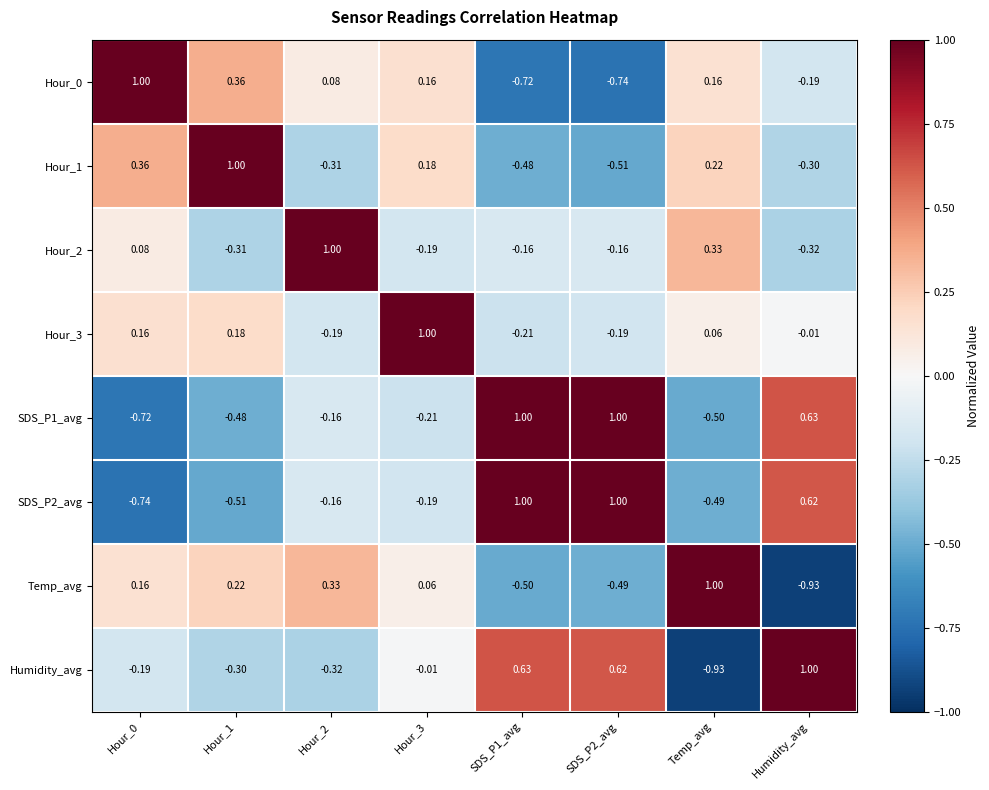

At which label does Humidity_avg reach its minimum?

Temp_avg